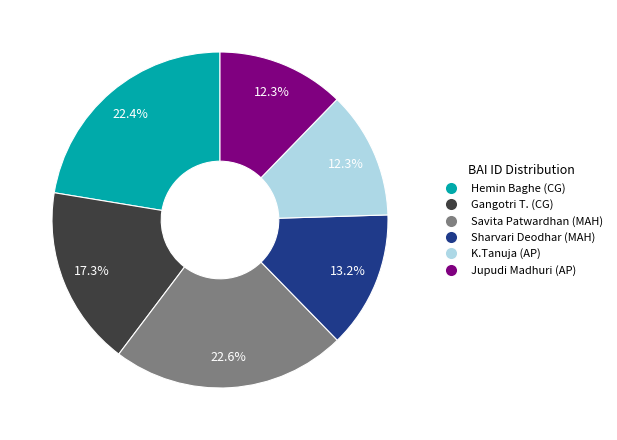

What is the ratio of the value at Jupudi Madhuri (AP) to the value at Savita Patwardhan (MAH)?

0.5